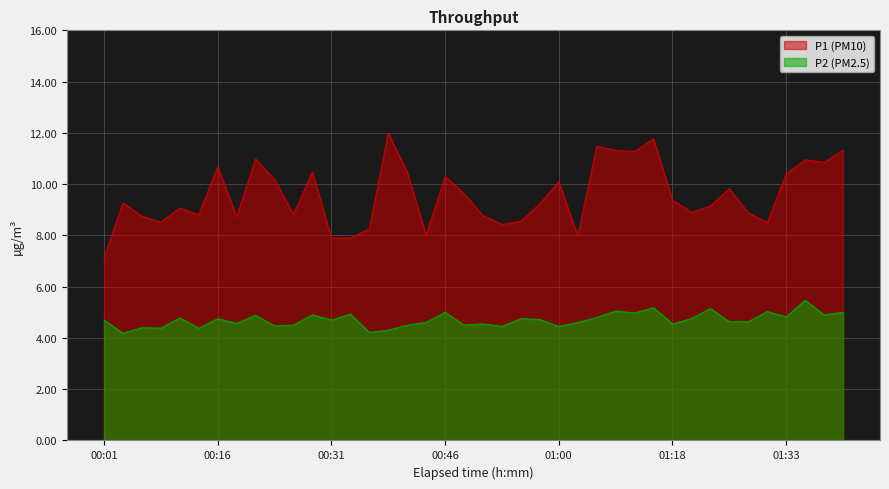

What is the maximum value for P1 (PM10)?

12.0